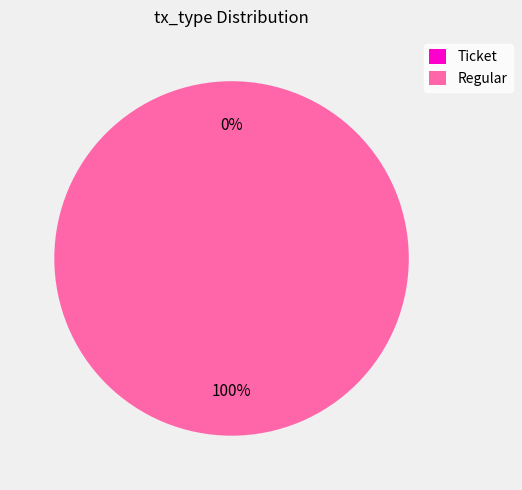

What is the largest slice in the pie chart?

Regular